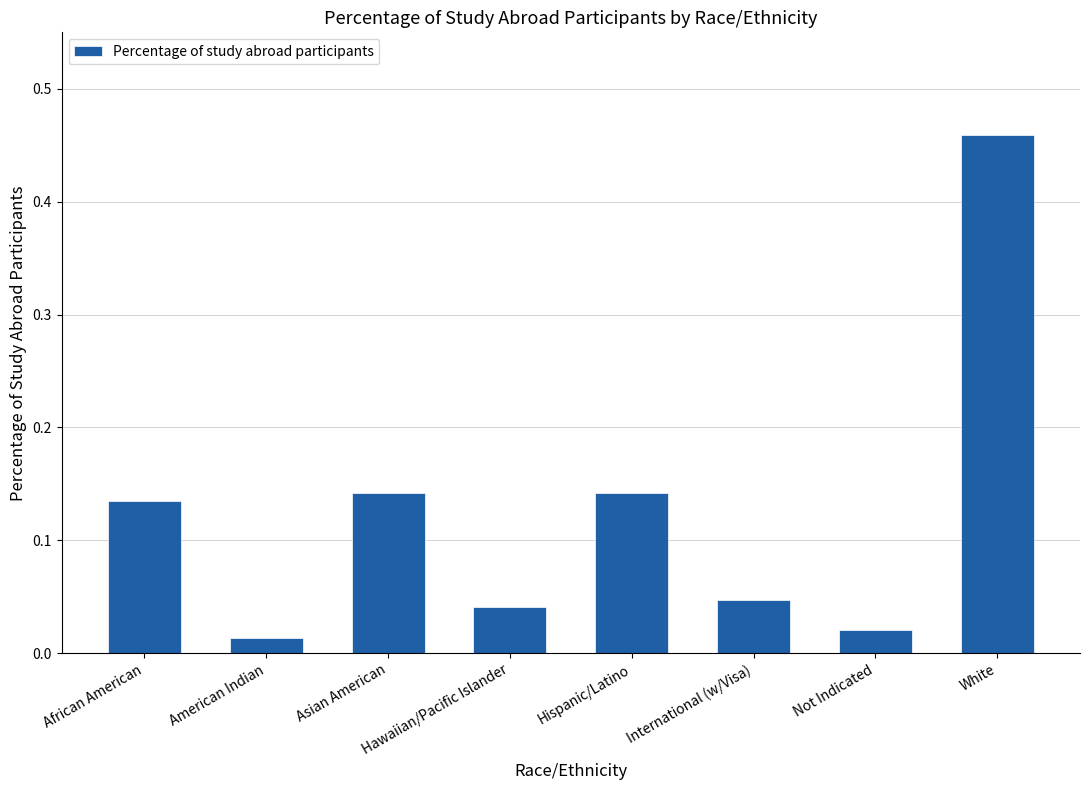

What position from the right is Not Indicated?

2